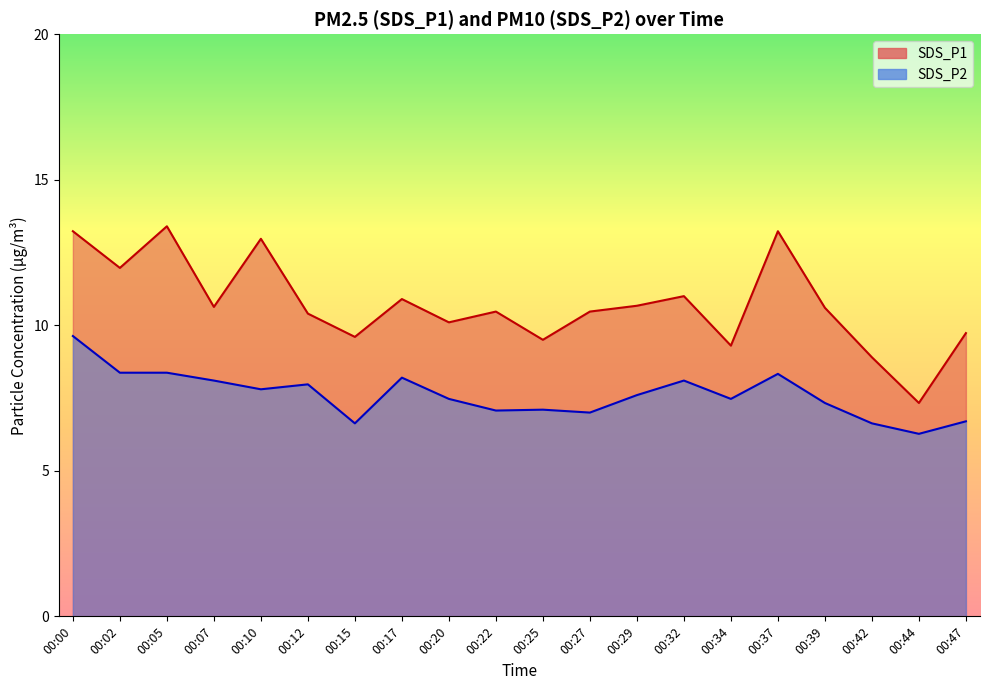

The SDS_P1 series shows 10.1 at 00:20. True or false?

True